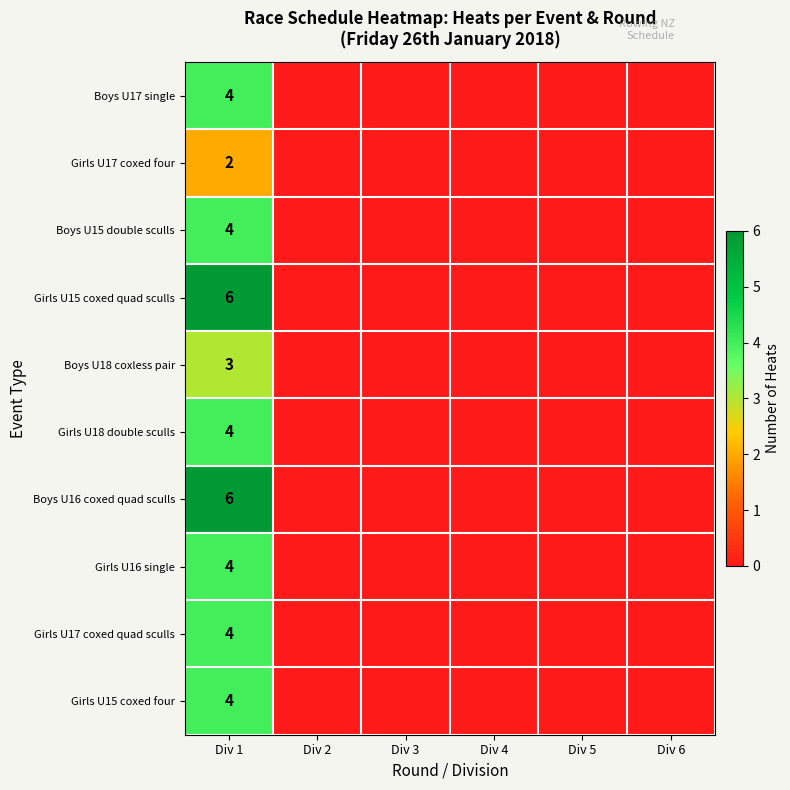

True or false: Boys U17 single has a value of 4 at Div 1.

True